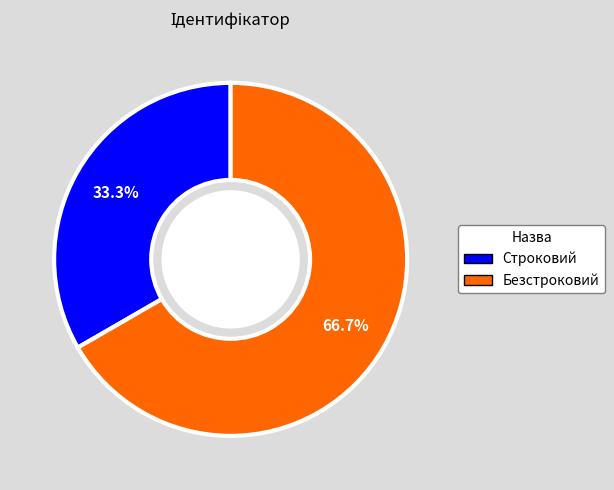

What percentage is the Строковий slice, to the nearest percent?

33%